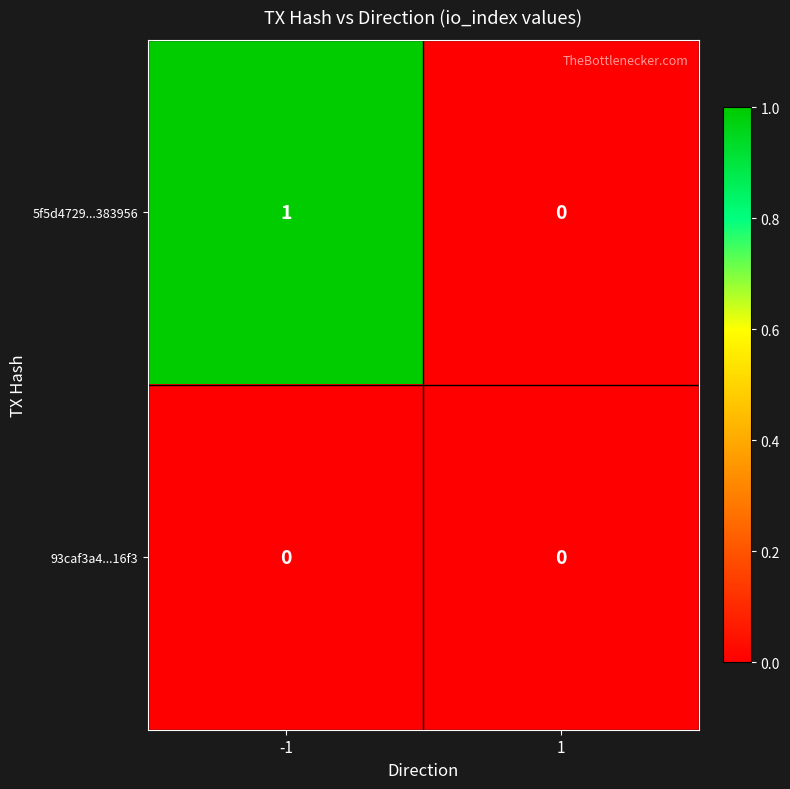

At which category does the chart reach its peak across all series?

-1